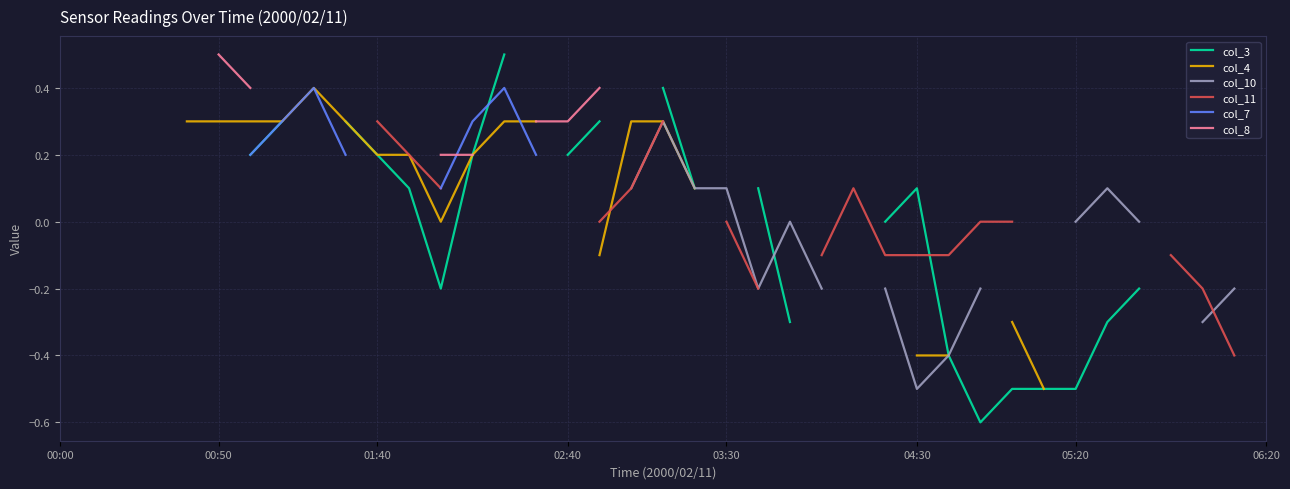

Does the chart display data point markers on the line(s)?

No